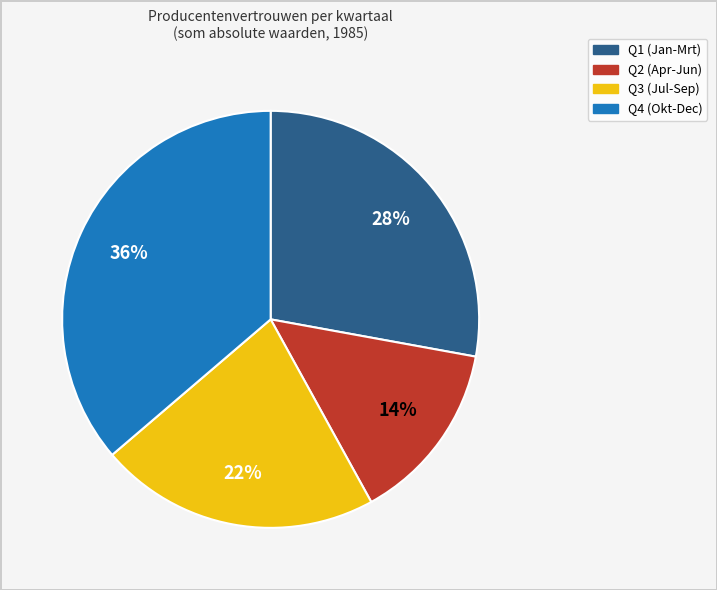

Is it true that Q1 (Jan-Mrt) is 28% of the pie?

True